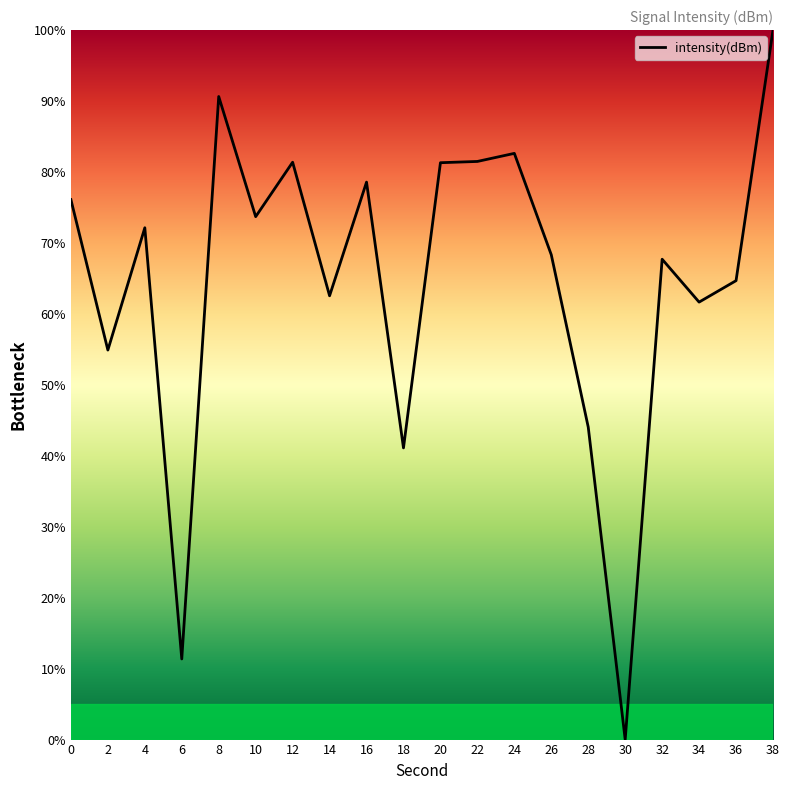

What value does the data have at 4?

72.1